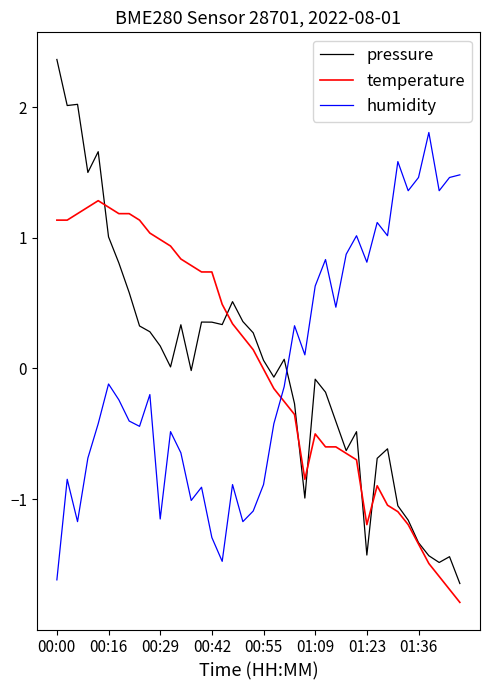

List the series in order of their peak value, highest first.

pressure, humidity, temperature